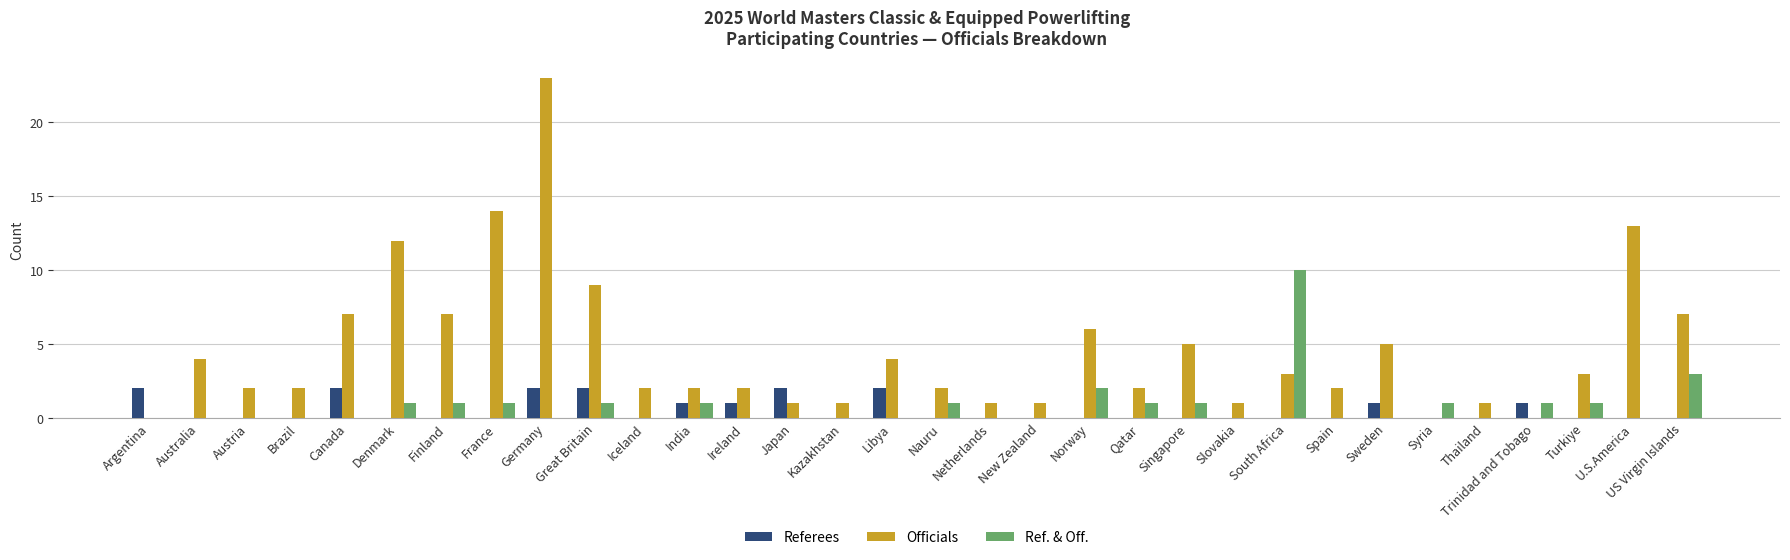

What are all the series names shown in the legend?

Referees, Officials, Ref. & Off.